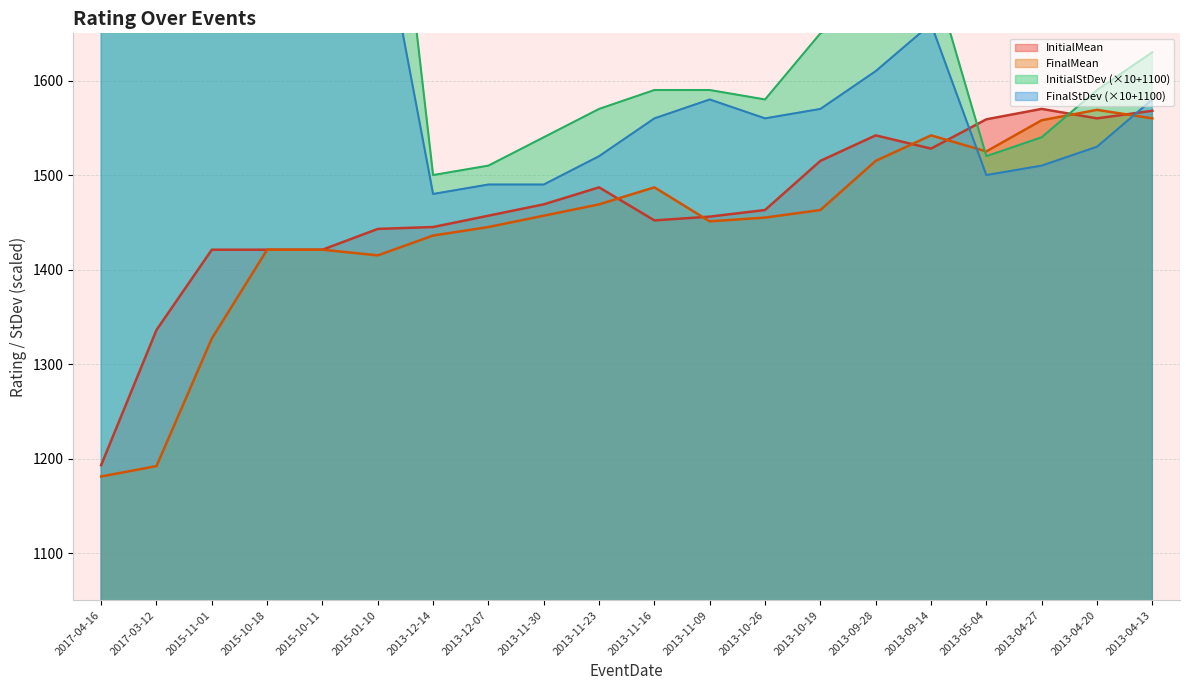

What is the highest value of the FinalStDev series?

2080